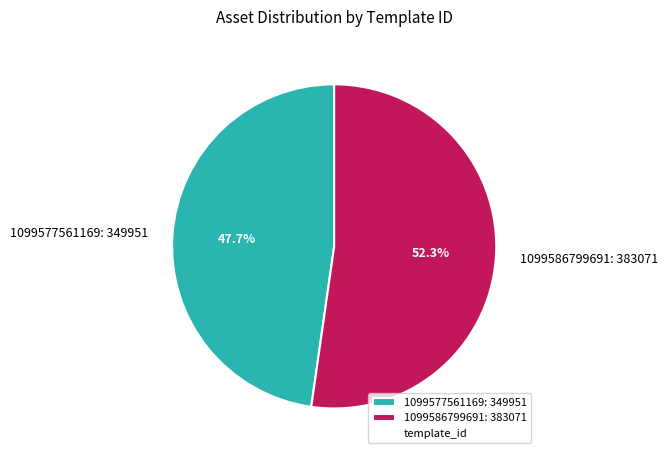

Is the sum of 1099577561169 and 1099586799691 greater than half?

Yes